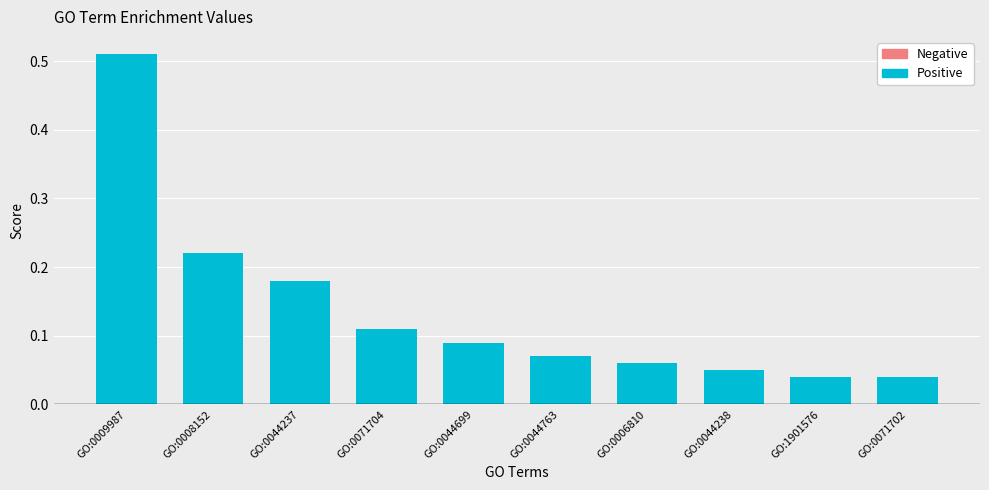

The value at GO:0044238 is 0.0. True or false?

False